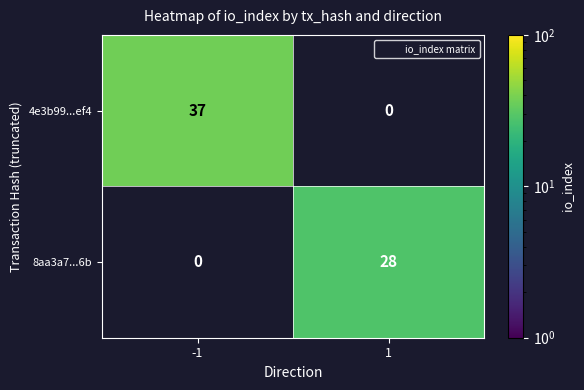

Is the value of 4e3b99...ef4 at -1 greater than the value of 8aa3a7...6b at 1?

Yes